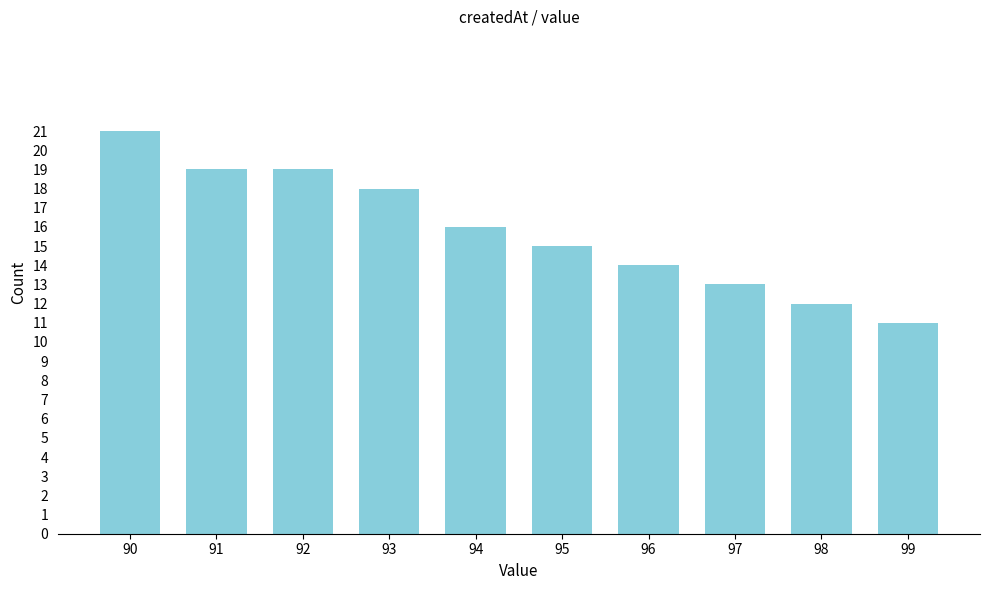

Reading left to right, list all the values displayed in this chart.

90=21	91=19	92=19	93=18	94=16	95=15	96=14	97=13	98=12	99=11